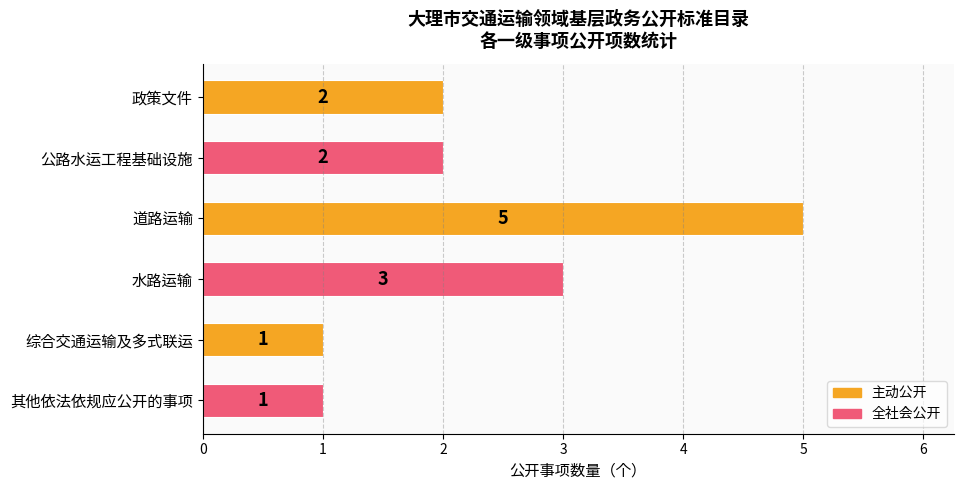

What is the ratio of the value at 政策文件 to the value at 其他依法依规应公开的事项?

2.0